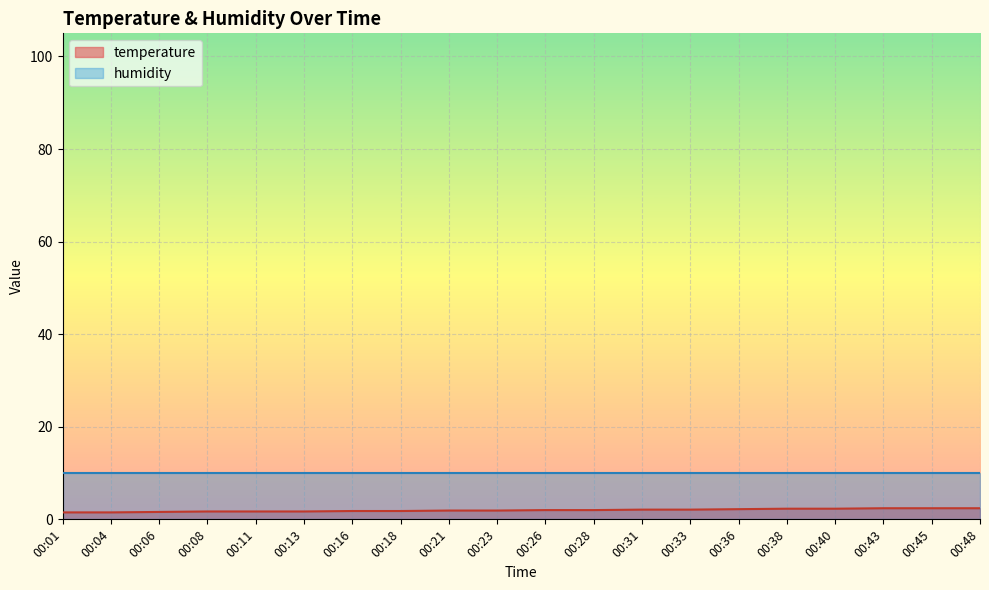

The chart shows a value of 2.7 at 00:01. True or false?

False